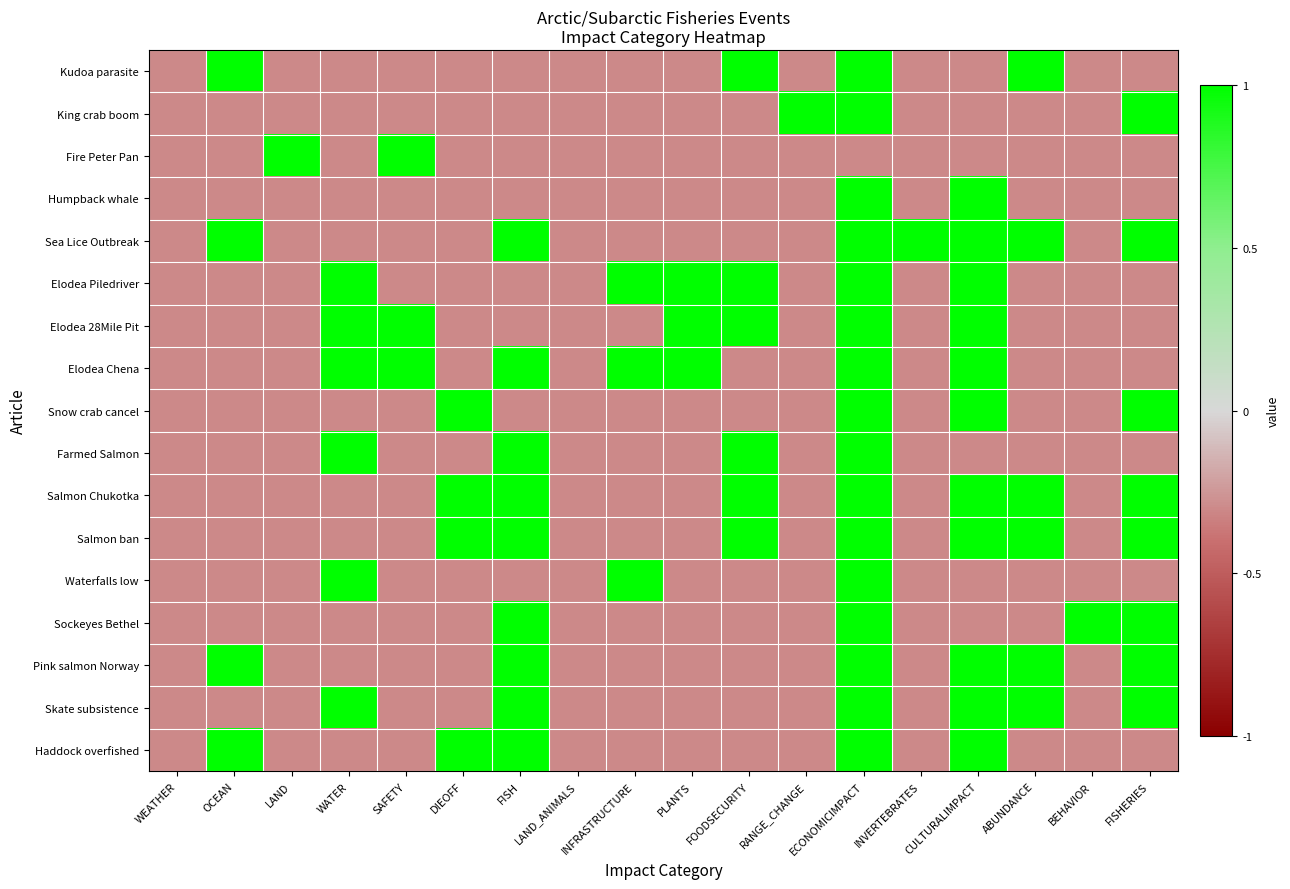

What is the maximum value shown in the chart?

1.0